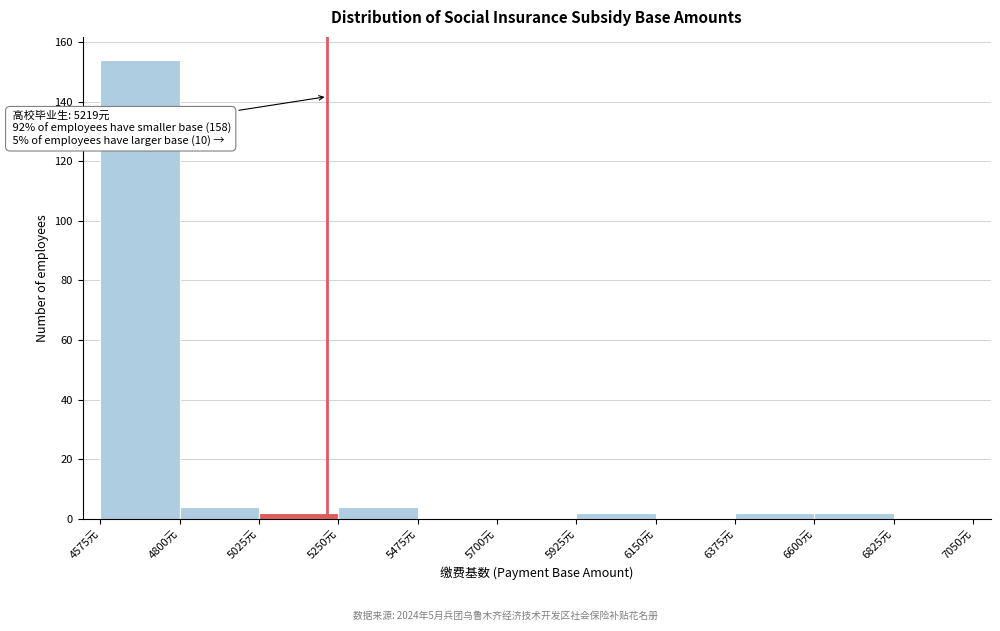

Over which range of the x-axis is the bar tallest?

4575 to 4800